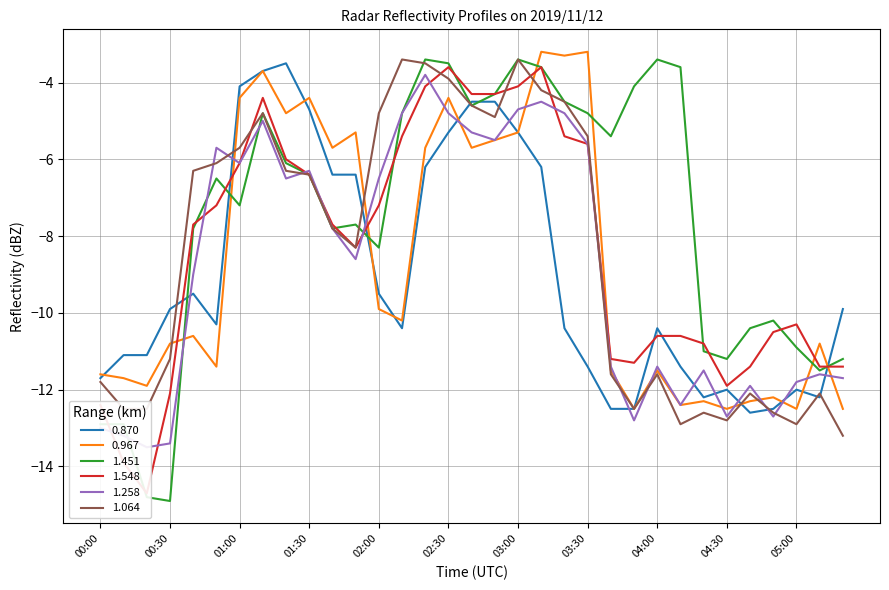

What is the greatest value displayed?

-3.2